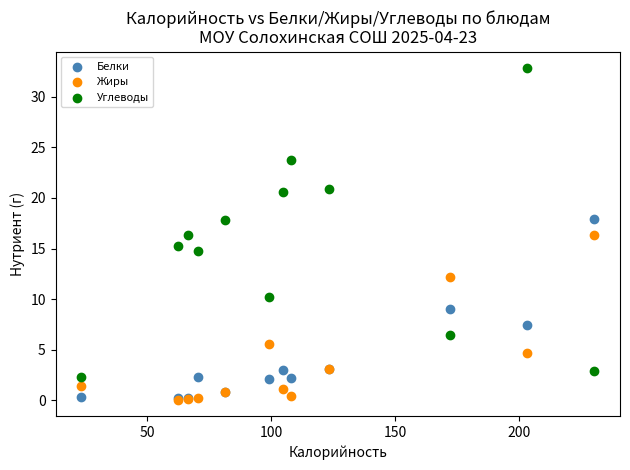

Which series has the largest Y range (max minus min)?

Углеводы